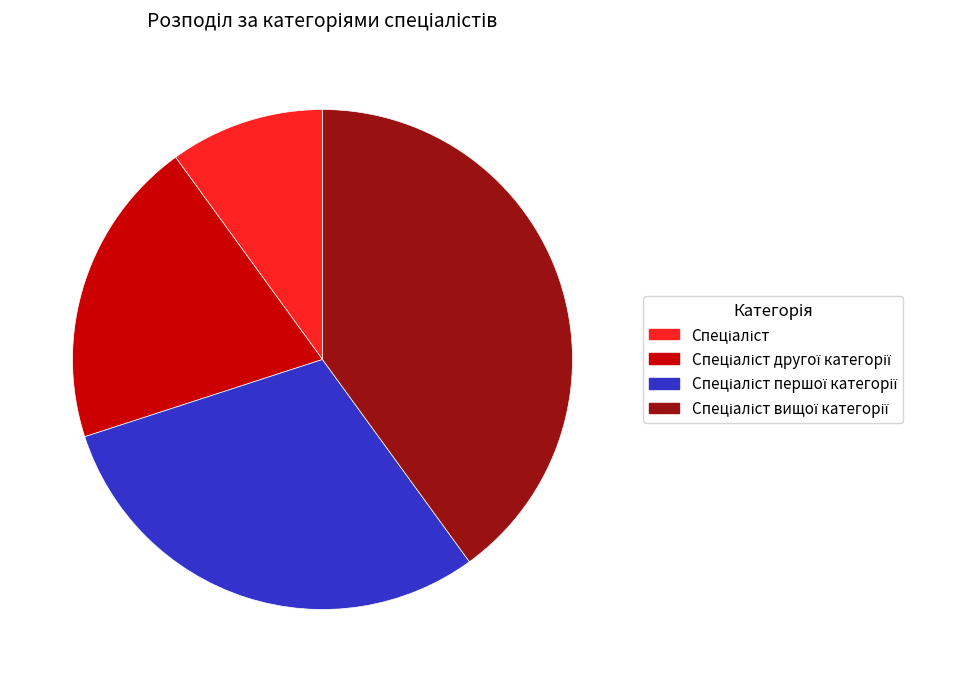

Does any single category account for the majority?

No